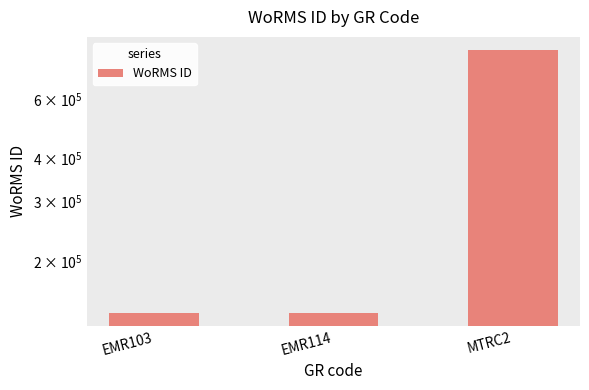

What is the label of the 2nd bar from the left?

EMR114